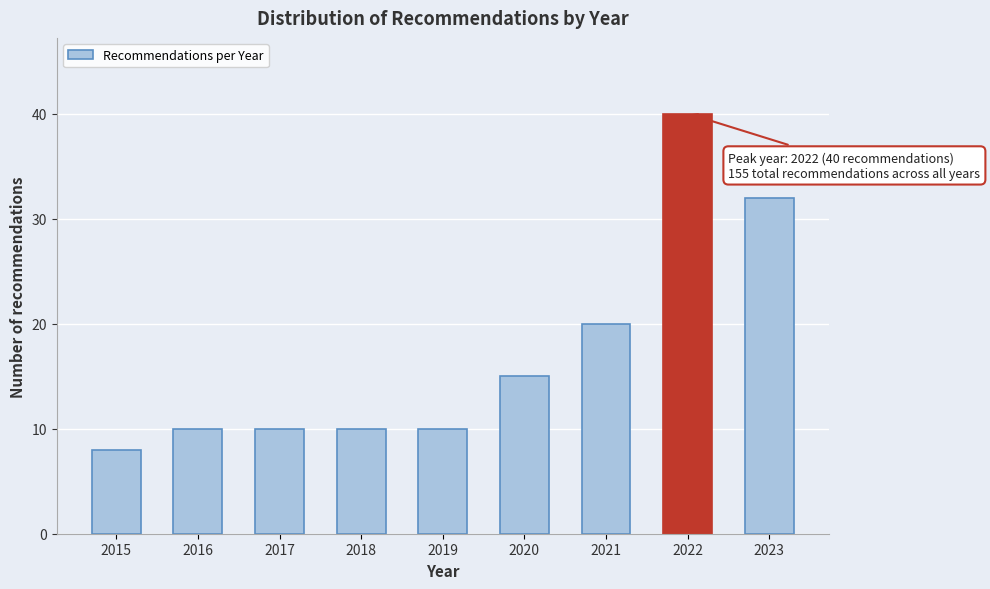

Reading right to left, list all the values displayed in this chart.

2023=32	2022=40	2021=20	2020=15	2019=10	2018=10	2017=10	2016=10	2015=8